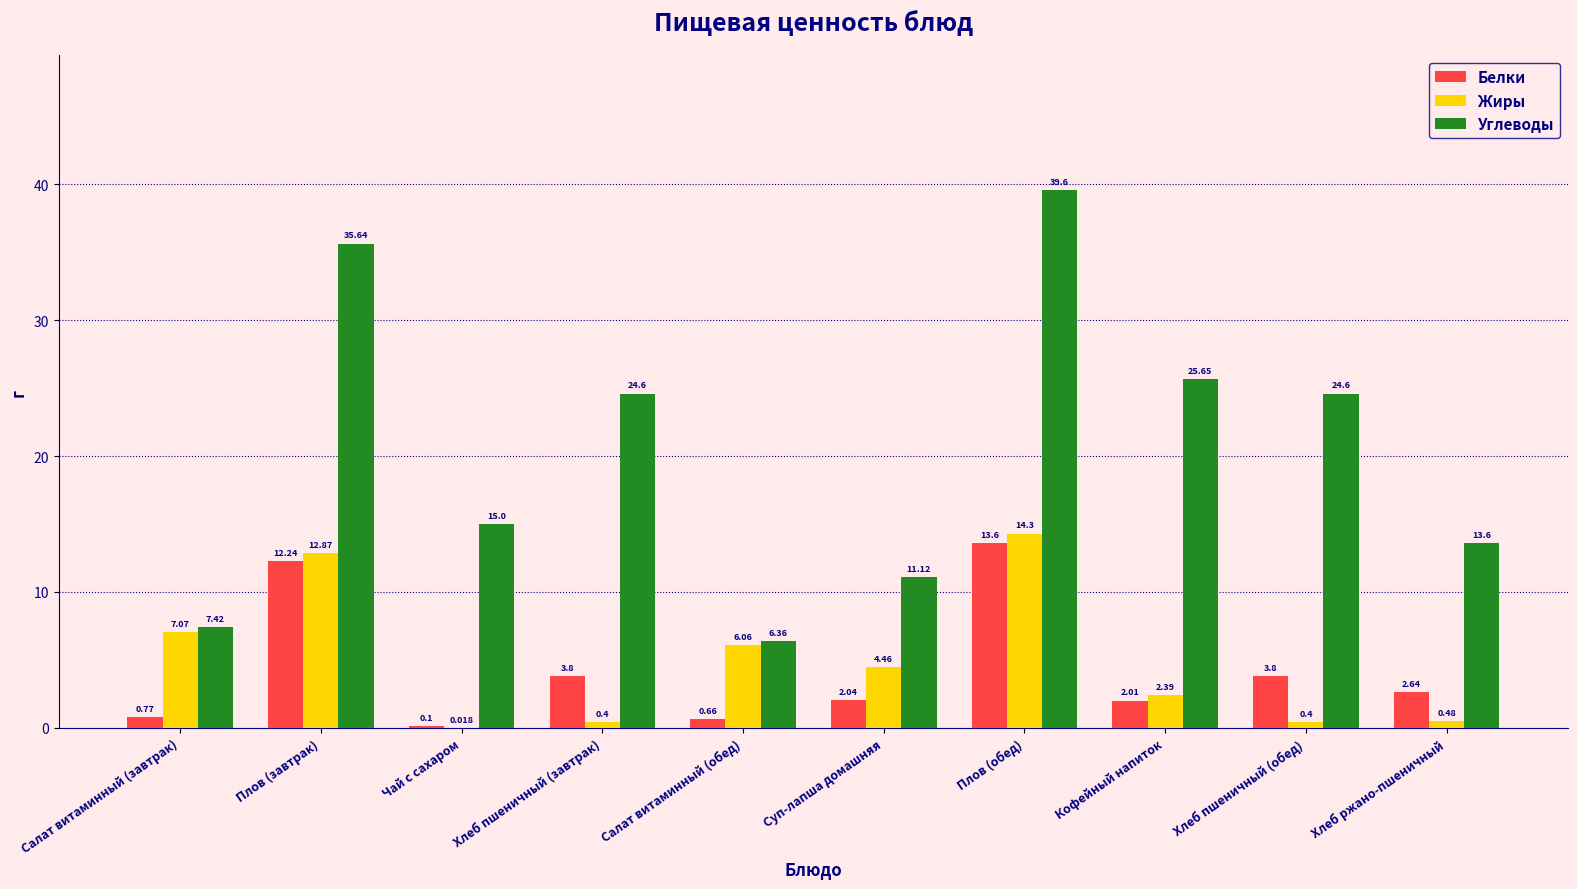

What are all the series names shown in the legend?

Белки, Жиры, Углеводы